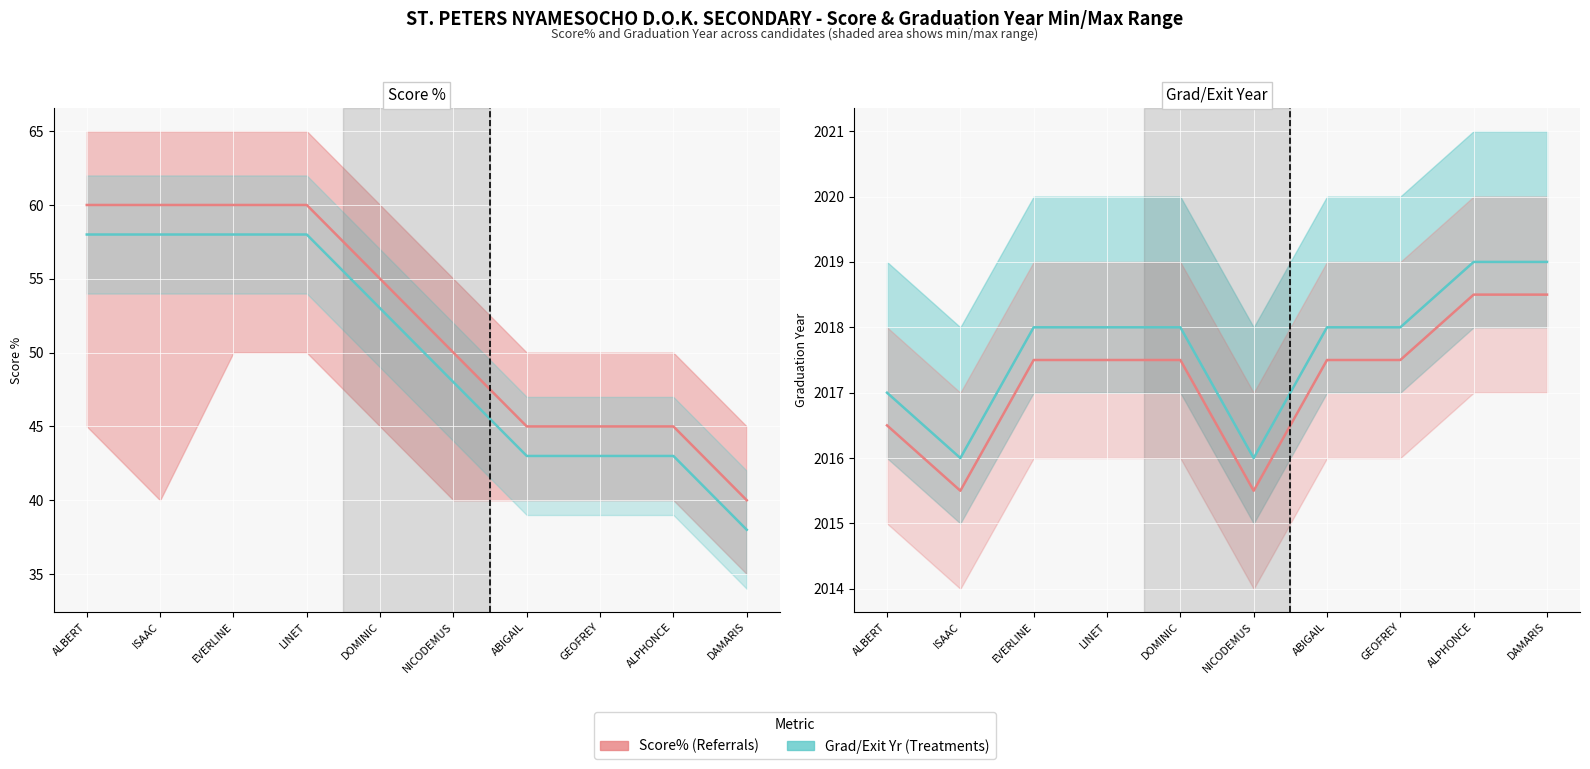

At how many categories does at least one series exceed 2016?

8